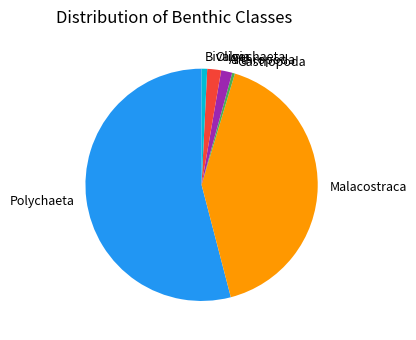

Is Polychaeta the majority of the pie?

Yes